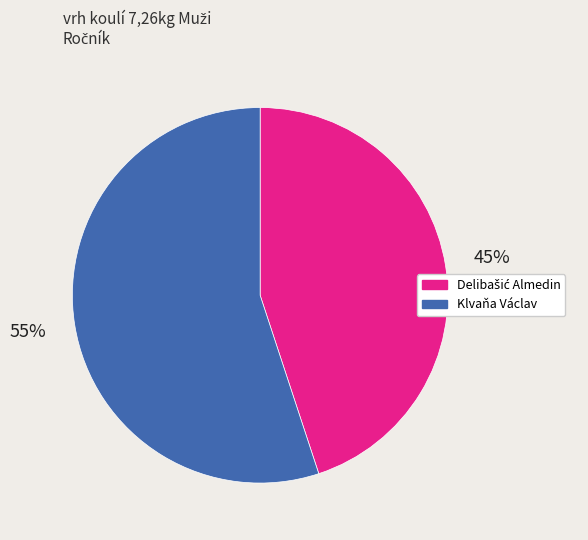

To the nearest percent, what is the difference between the largest and smallest slice percentages?

10%